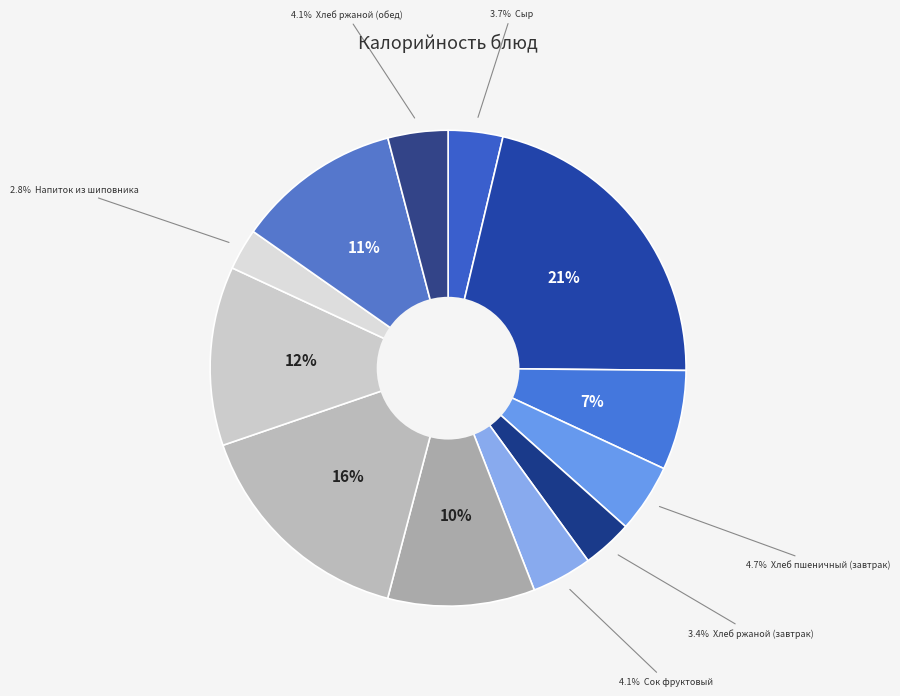

Count the number of slices in the pie.

12